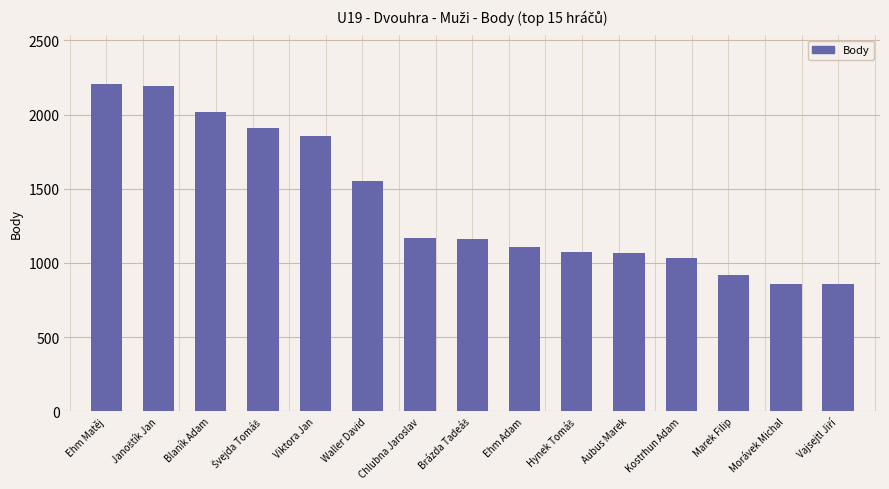

Count the number of data series in this chart.

1